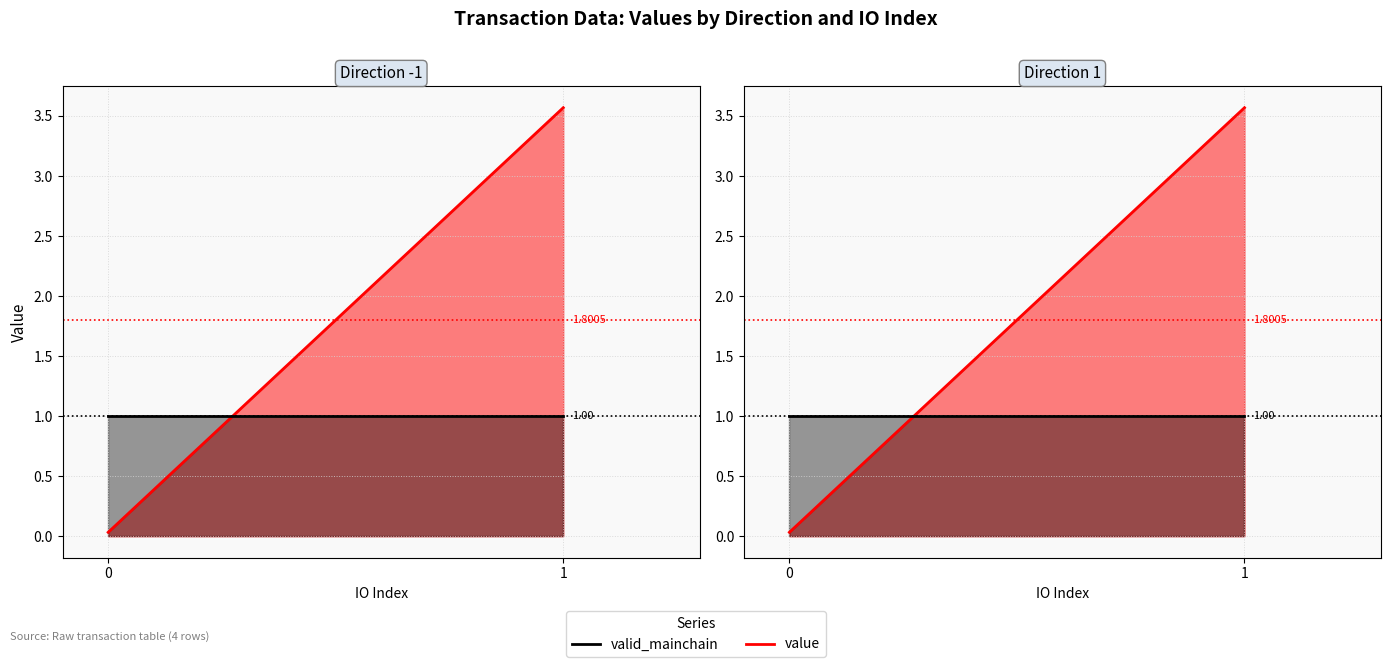

List the series in order of their peak value, lowest first.

valid_mainchain, value